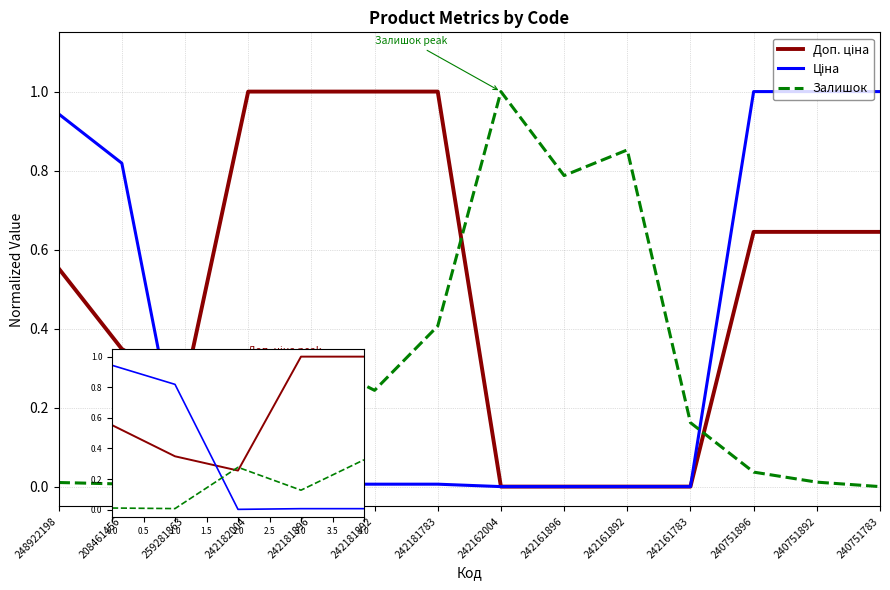

Between 4.0 and 2.0, which is larger?

4.0